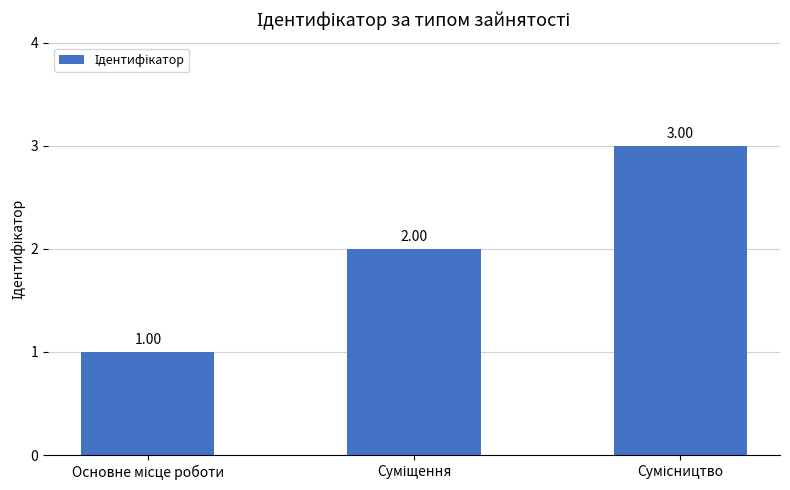

Count the number of categories in the chart.

3